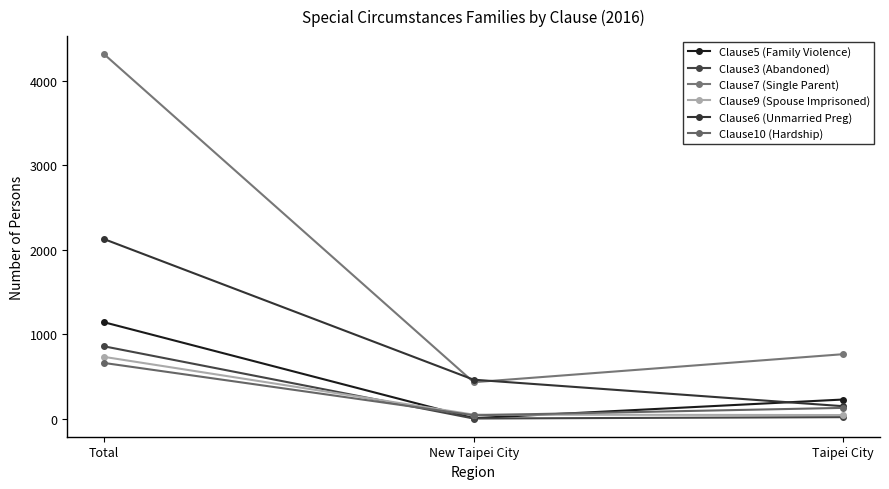

Between New Taipei City and Taipei City, which series saw the biggest shift?

Clause7 (Single Parent)